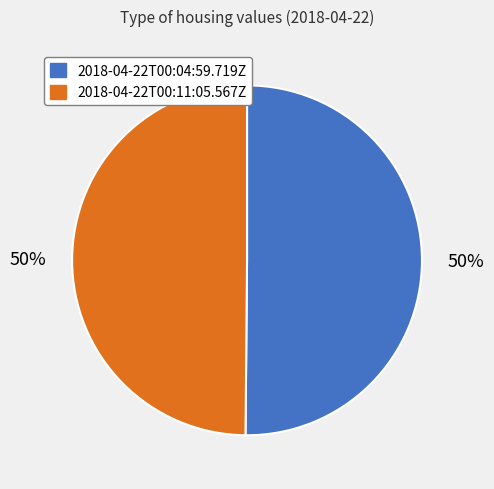

True or false: 2018-04-22T00:04:59.719Z accounts for 59% of the total.

False